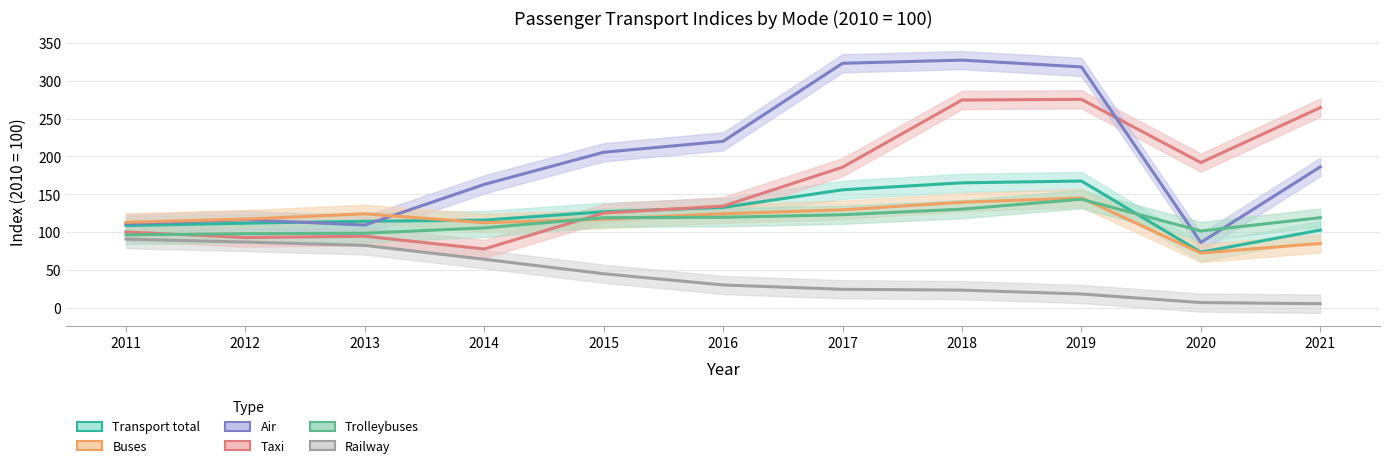

List the labels in order of Air value, smallest first.

2020, 2013, 2011, 2012, 2014, 2021, 2015, 2016, 2019, 2017, 2018